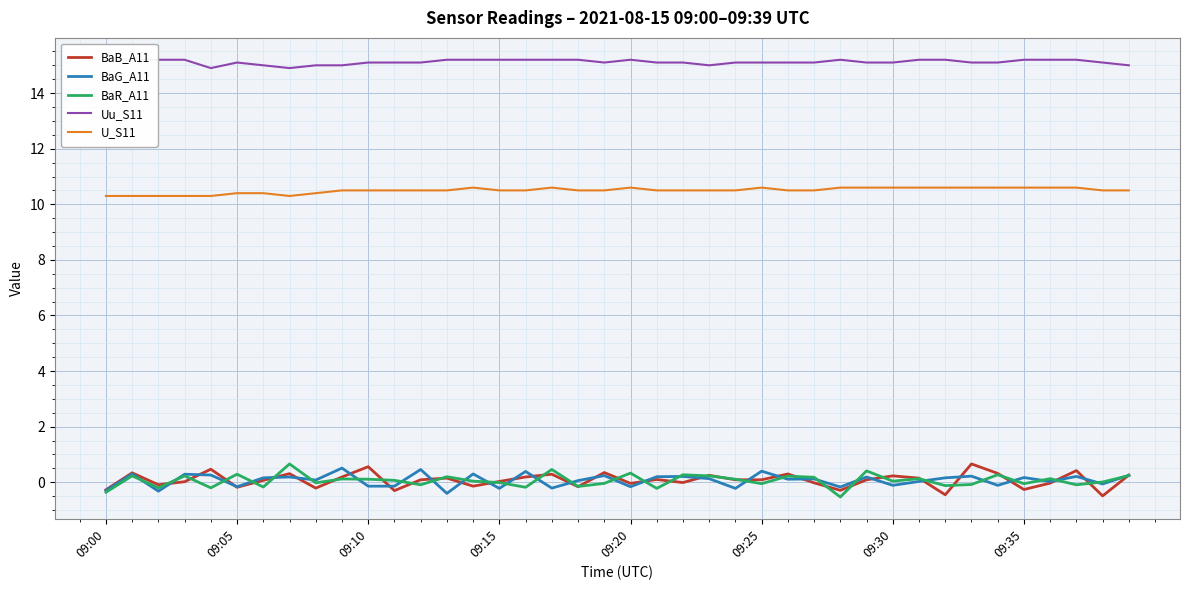

True or false: BaG_A11 and Uu_S11 intersect in this chart.

False